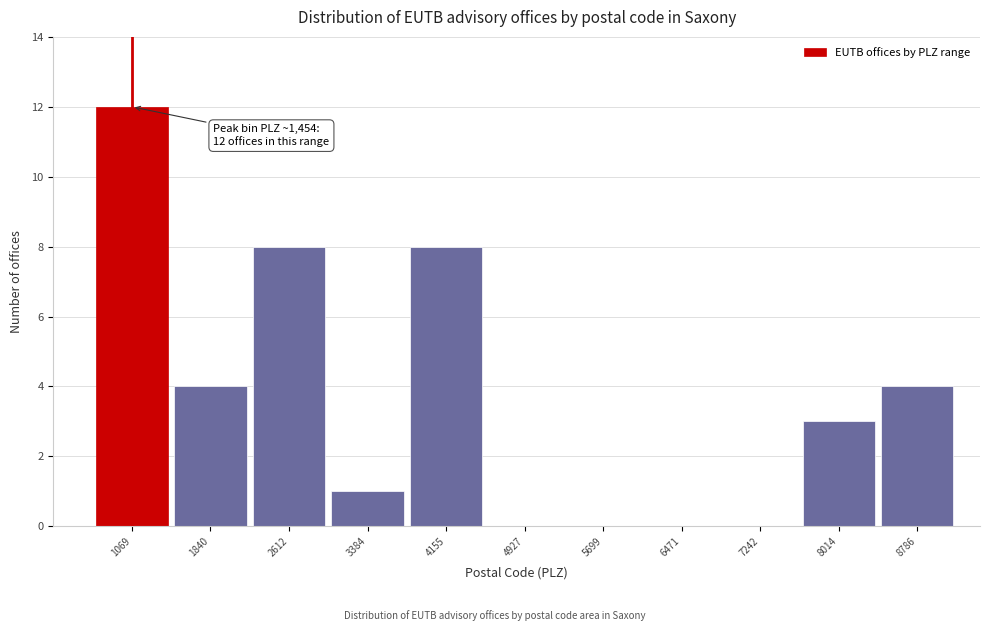

Reading left to right, extract all data points from this chart.

1069=12	1840=4	2612=8	3384=1	4155=8	4927=0	5699=0	6471=0	7242=0	8014=3	8786=4